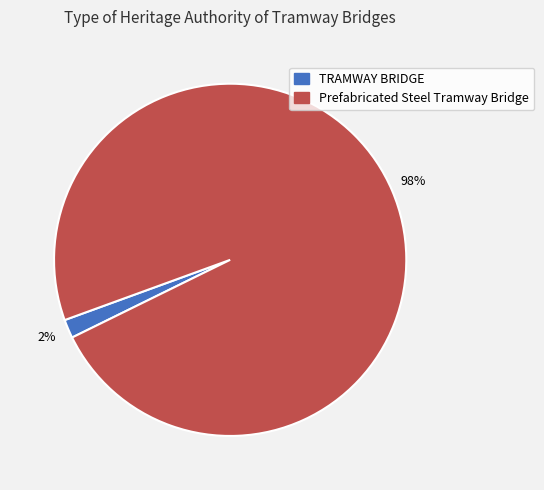

To the nearest percent, what is the combined percentage of TRAMWAY BRIDGE and Prefabricated Steel Tramway Bridge?

100%